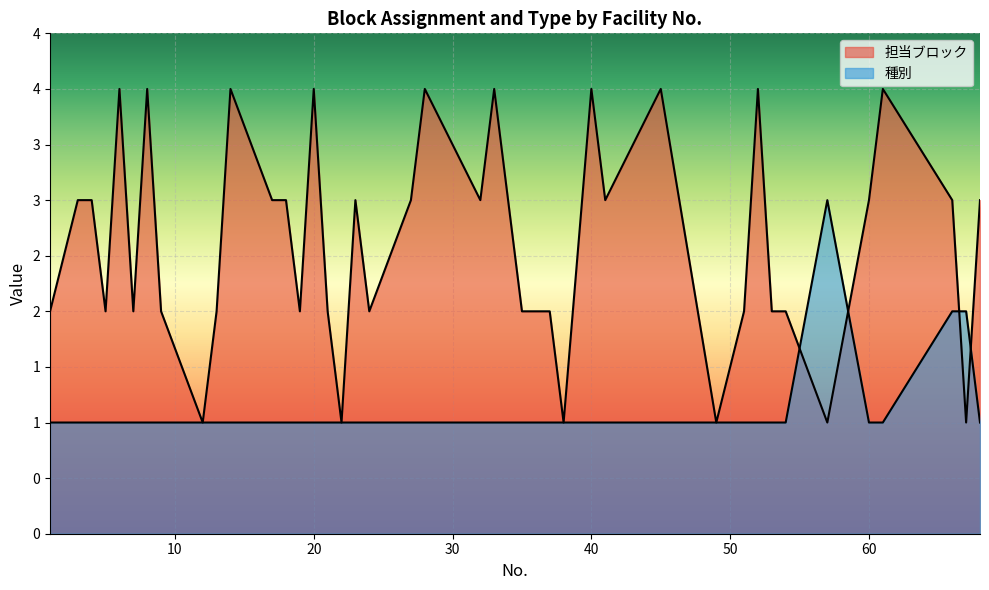

What is the average value of the 種別 series?

1